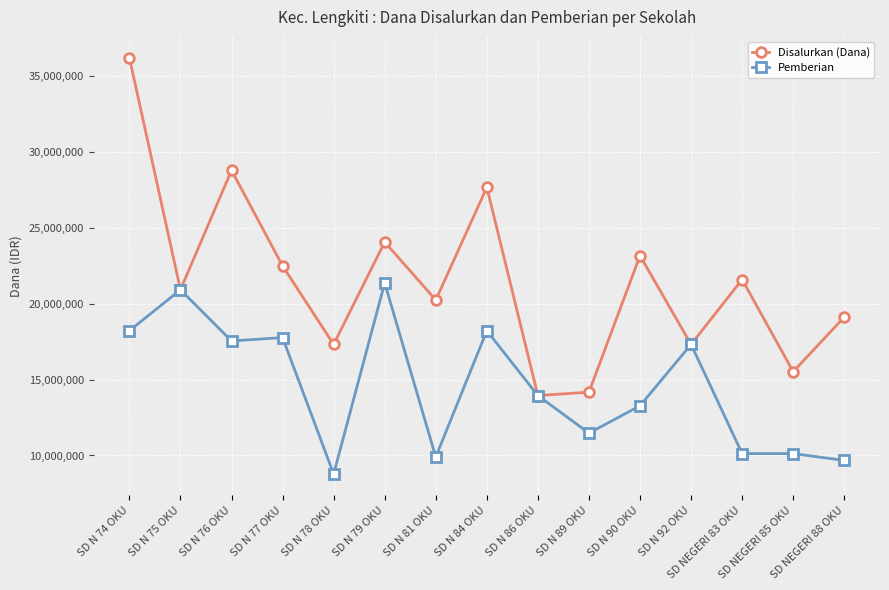

Reading left to right, transcribe all the data shown in this chart.

Disalurkan (Dana): 36225000	20925000	28800000	22500000	17325000	24075000	20250000	27675000	13950000	14175000	23175000	17325000	21600000	15525000	19125000
Pemberian: 18225000	20925000	17550000	17775000	8775000	21375000	9900000	18225000	13950000	11475000	13275000	17325000	10125000	10125000	9675000